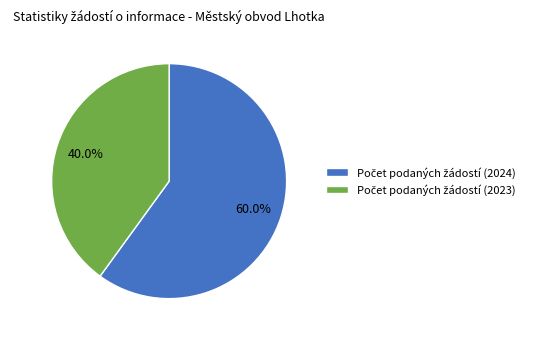

Is there any slice that represents more than half of the pie?

Yes